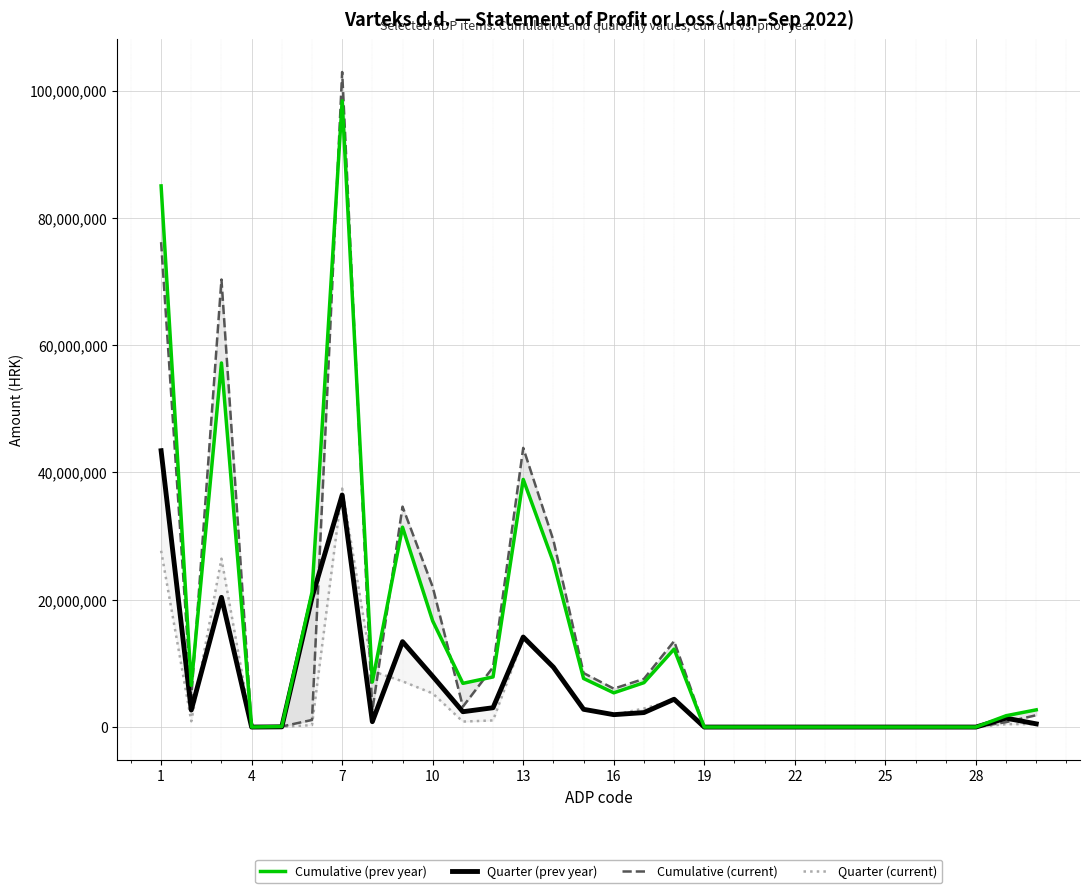

How many values in Quarter (prev year) are above zero?

20